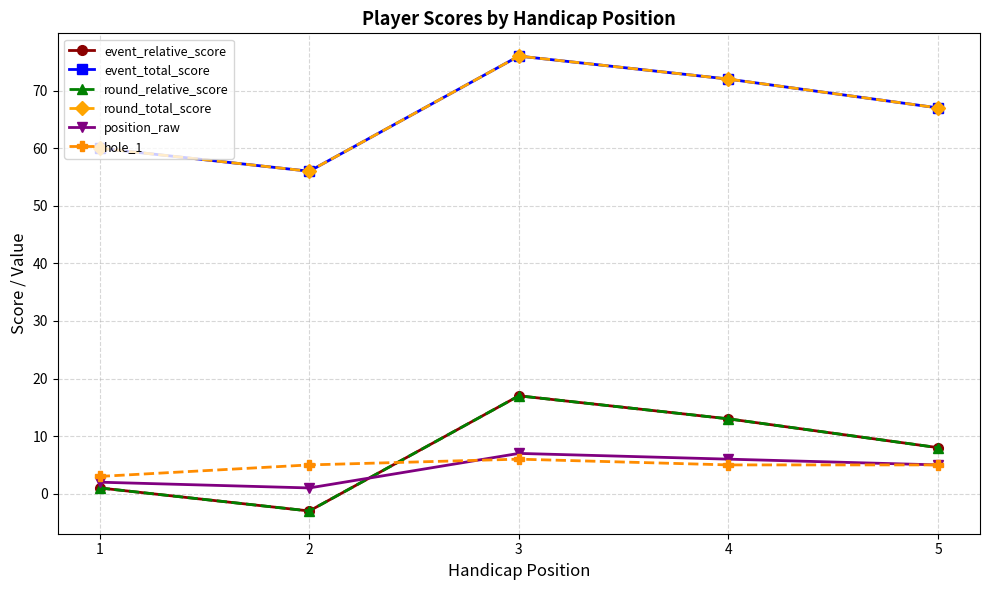

True or false: position_raw has more than 2 points higher than both neighbors.

False